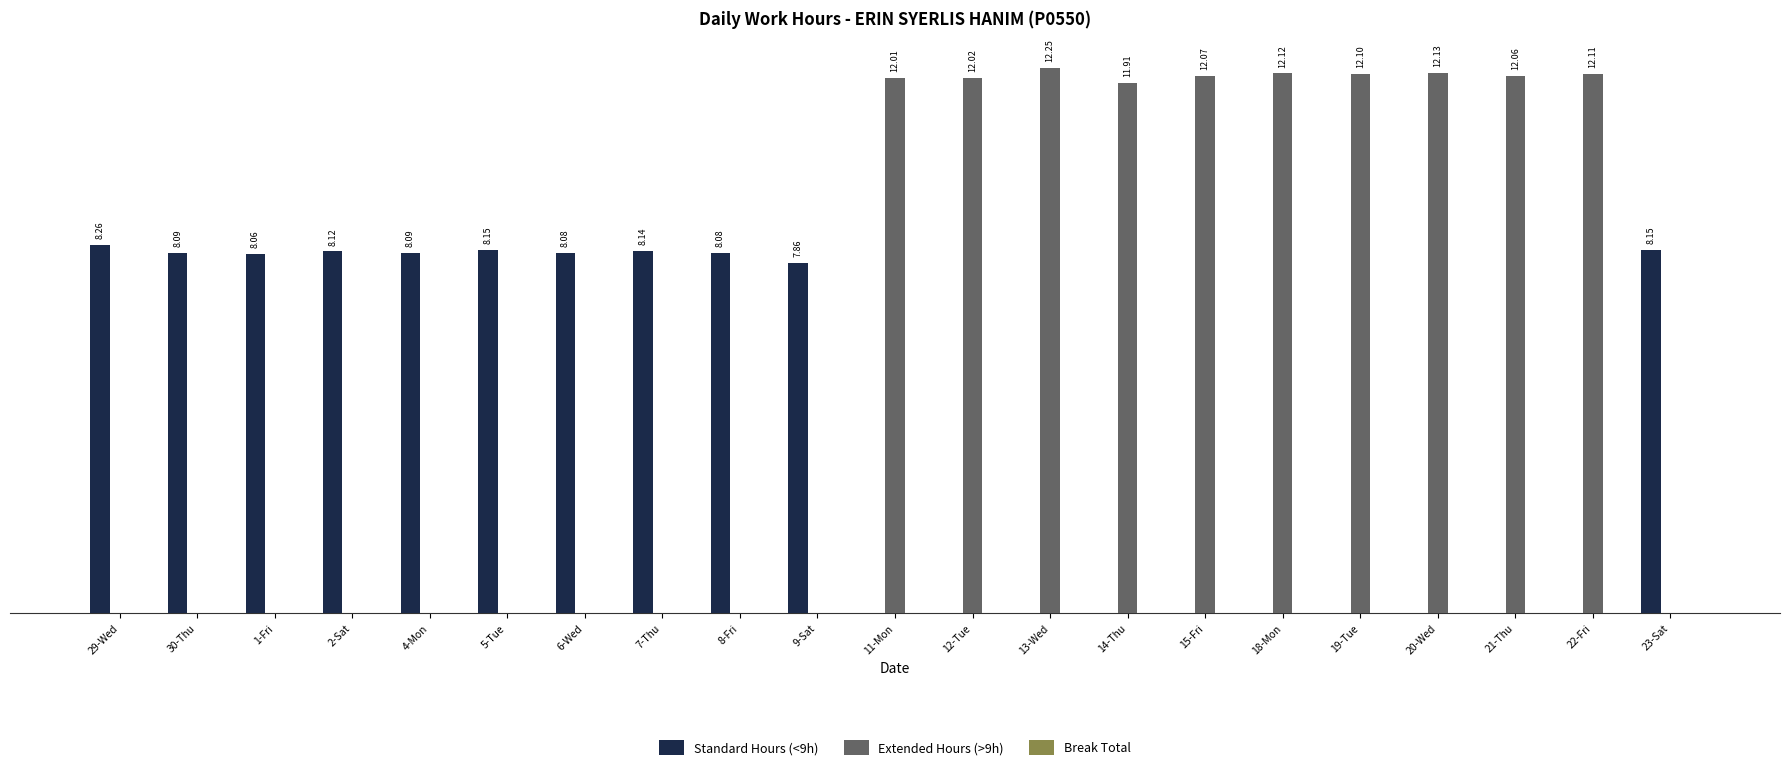

Which series has the largest total across all categories?

Extended Hours (>9h)